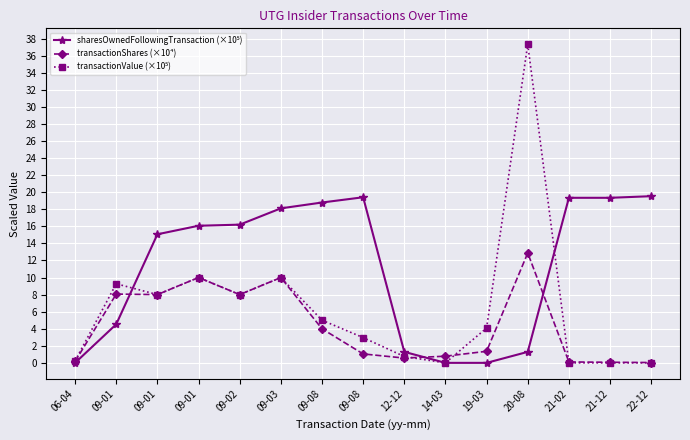

The value of transactionShares (×10⁴) at 12-12 is 0.3. True or false?

False